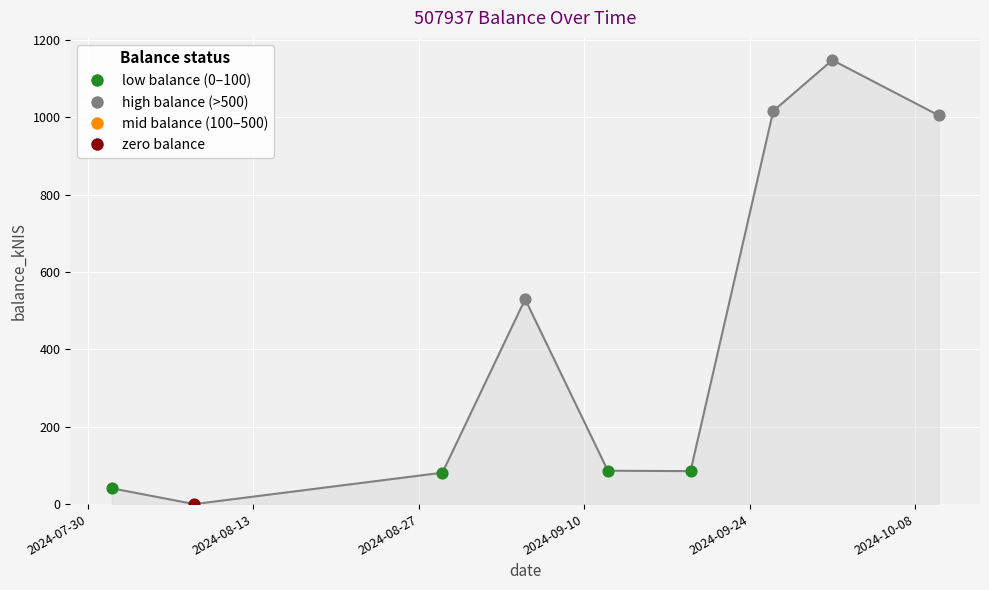

What is the maximum value shown in the chart?

1147.9